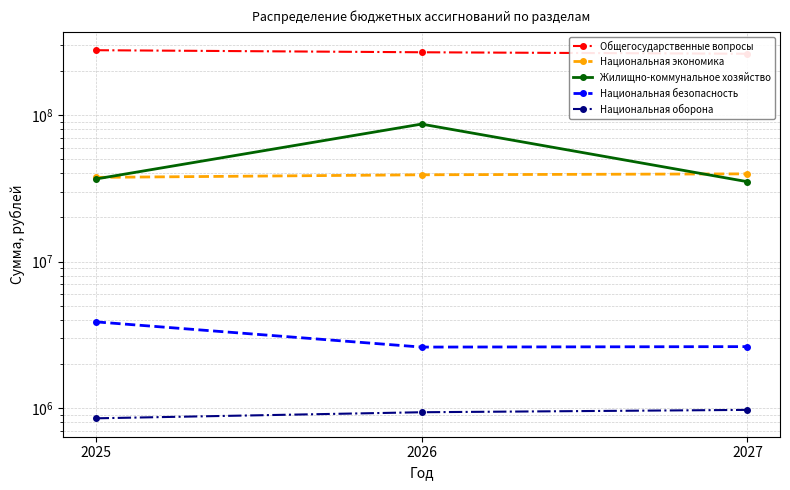

Which series has the largest range (max minus min)?

Жилищно-коммунальное хозяйство